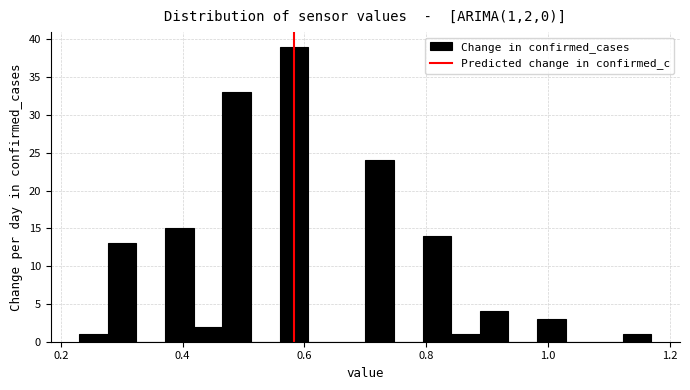

Read against the x-axis, roughly where is the centre of the tallest bar?

0.58